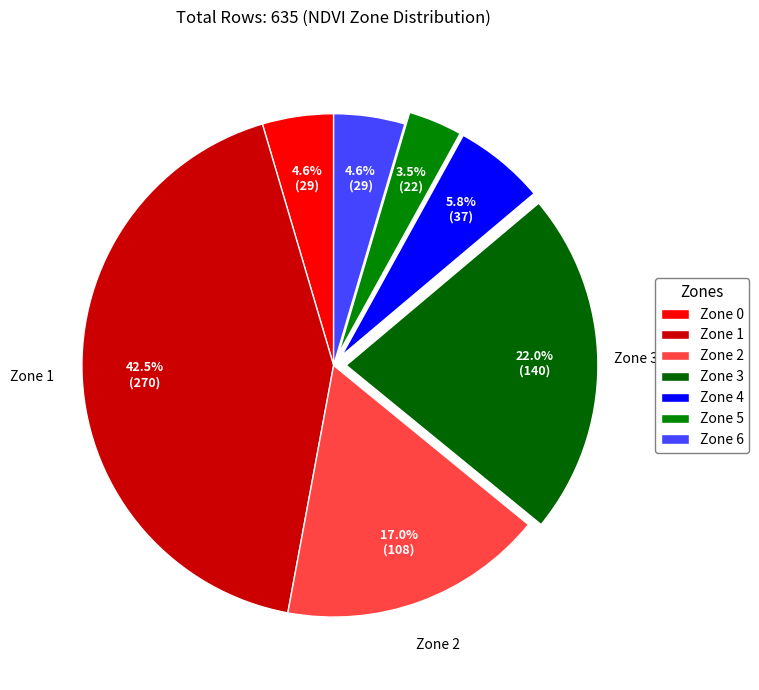

Which slice is the smallest?

Zone 5